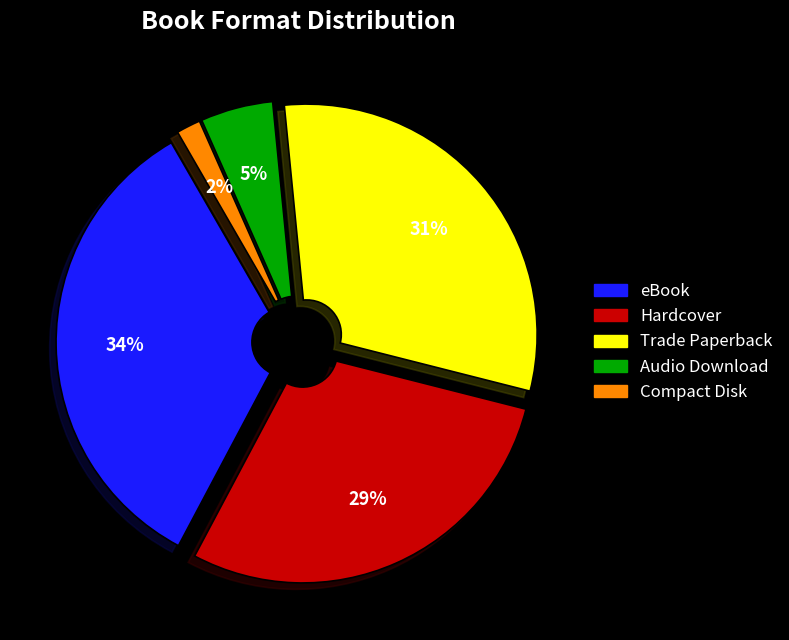

What is the smallest slice in the pie chart?

Compact Disk